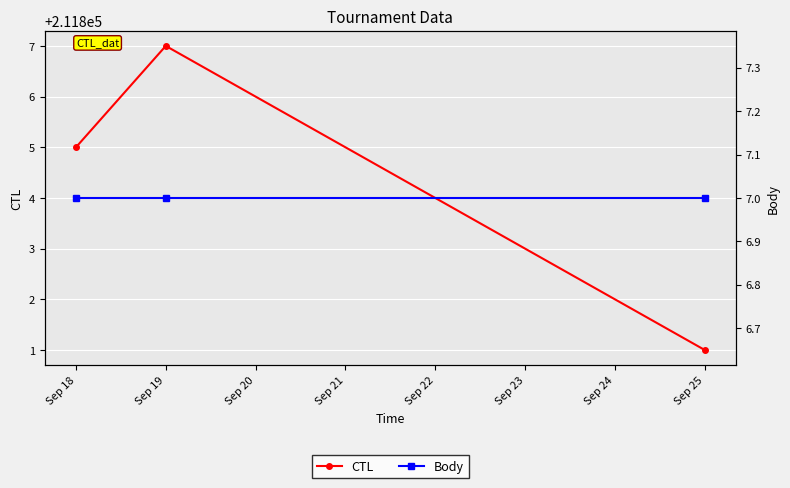

Count the CTL values in the range 211801 to 211807.

3